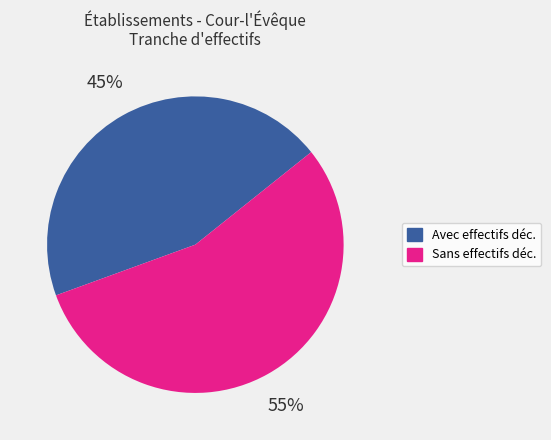

Is there any slice that represents more than half of the pie?

Yes